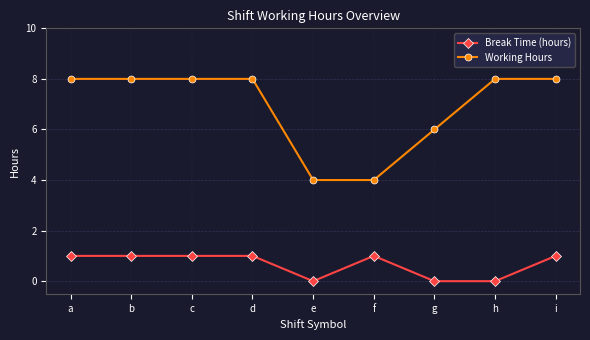

Count the Working Hours values in the range 6 to 8.

7